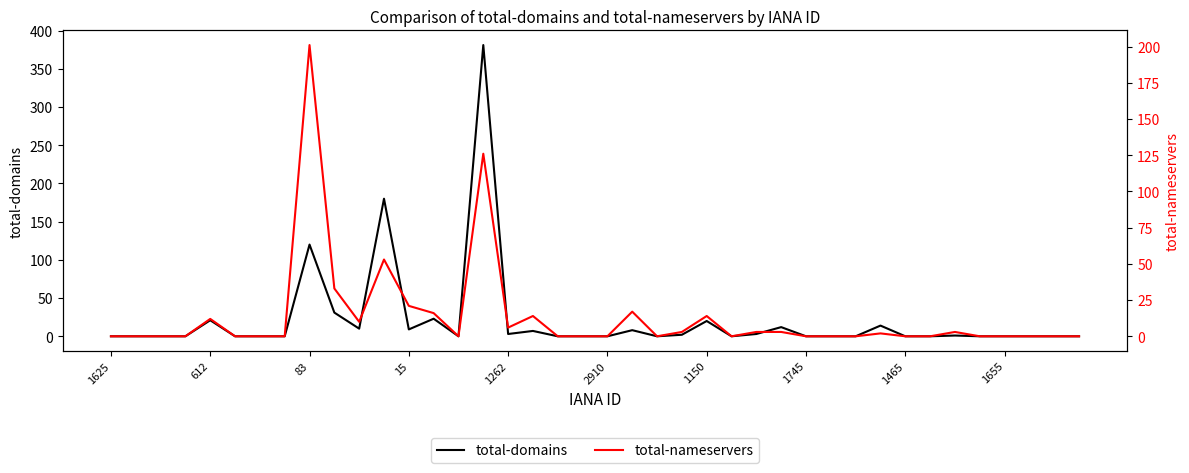

Is it true that total-domains equals 9 at 15?

True